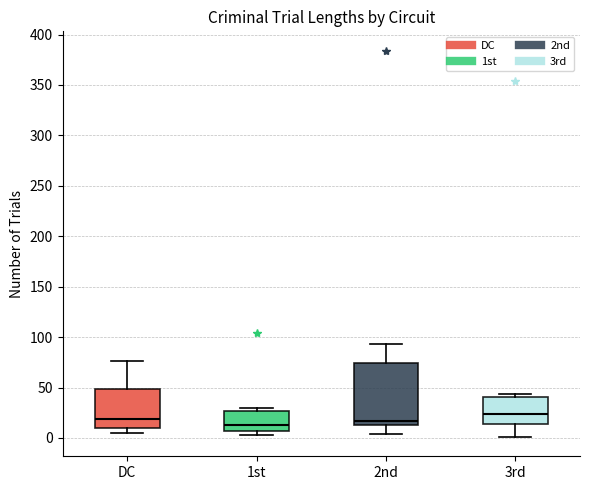

Reading left to right, transcribe this box plot: for each box, give where its median line is, the range the box spans, and where its two whiskers end, as read against the y-axis. The values are not printed on the chart, so give them approximately, as read against the axis.

DC: median 20, box 10 to 50, whiskers 5 to 75
1st: median 15, box 5 to 25, whiskers 5 (just below the box's lower edge) to 30
2nd: median 15 (just above the box's lower edge), box 15 to 75, whiskers 5 to 95
3rd: median 25, box 15 to 40, whiskers 0 to 45